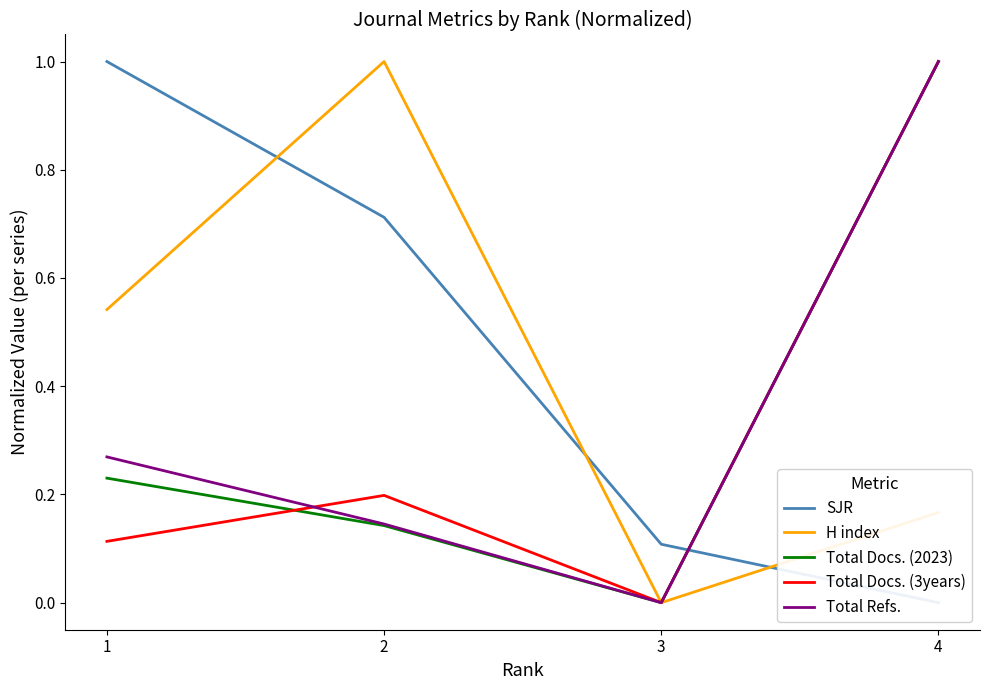

What is the value of the Total Docs. (3years) point at the 4th from the left?

1.0